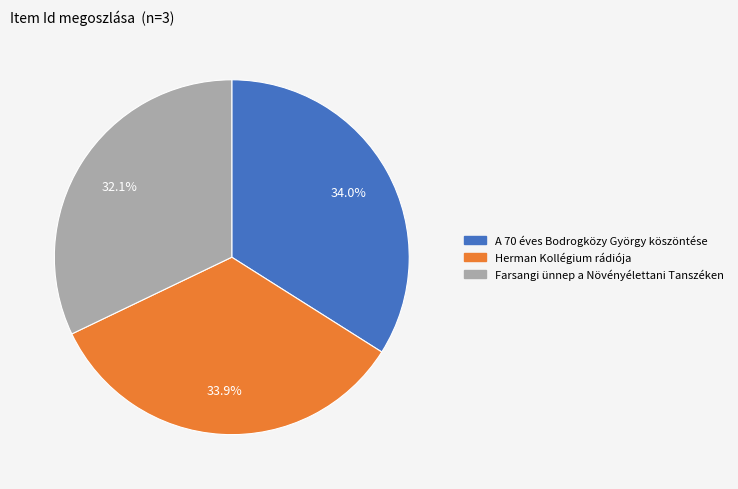

To the nearest percent, what is the difference between the largest and smallest slice percentages?

2%